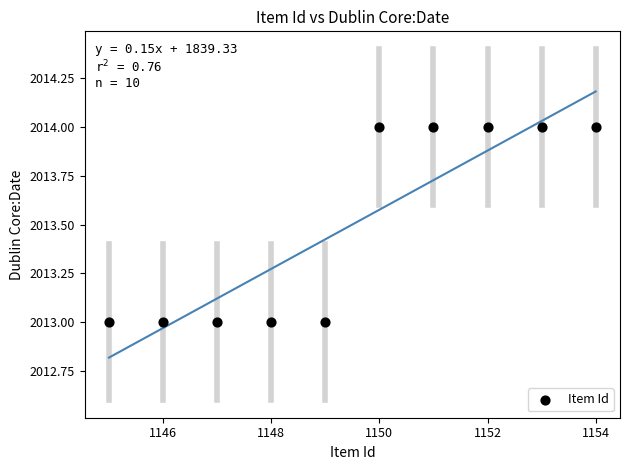

What is the range of X values (max minus min)?

9